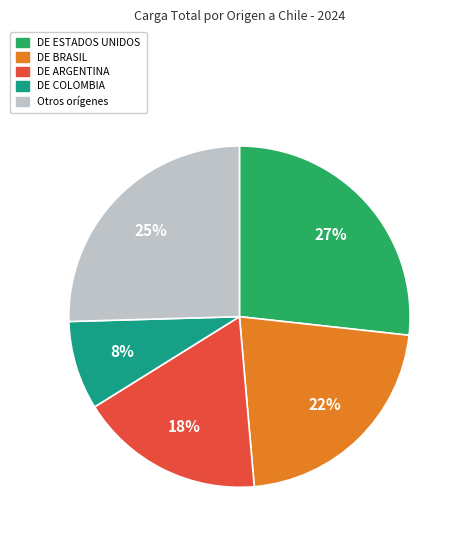

To the nearest percent, what portion does DE ESTADOS UNIDOS represent?

27%